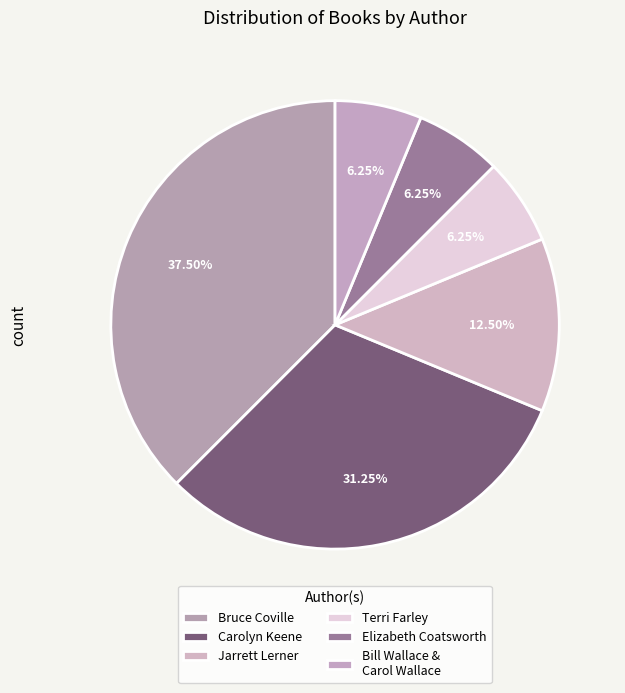

How many slices are in this pie chart?

6